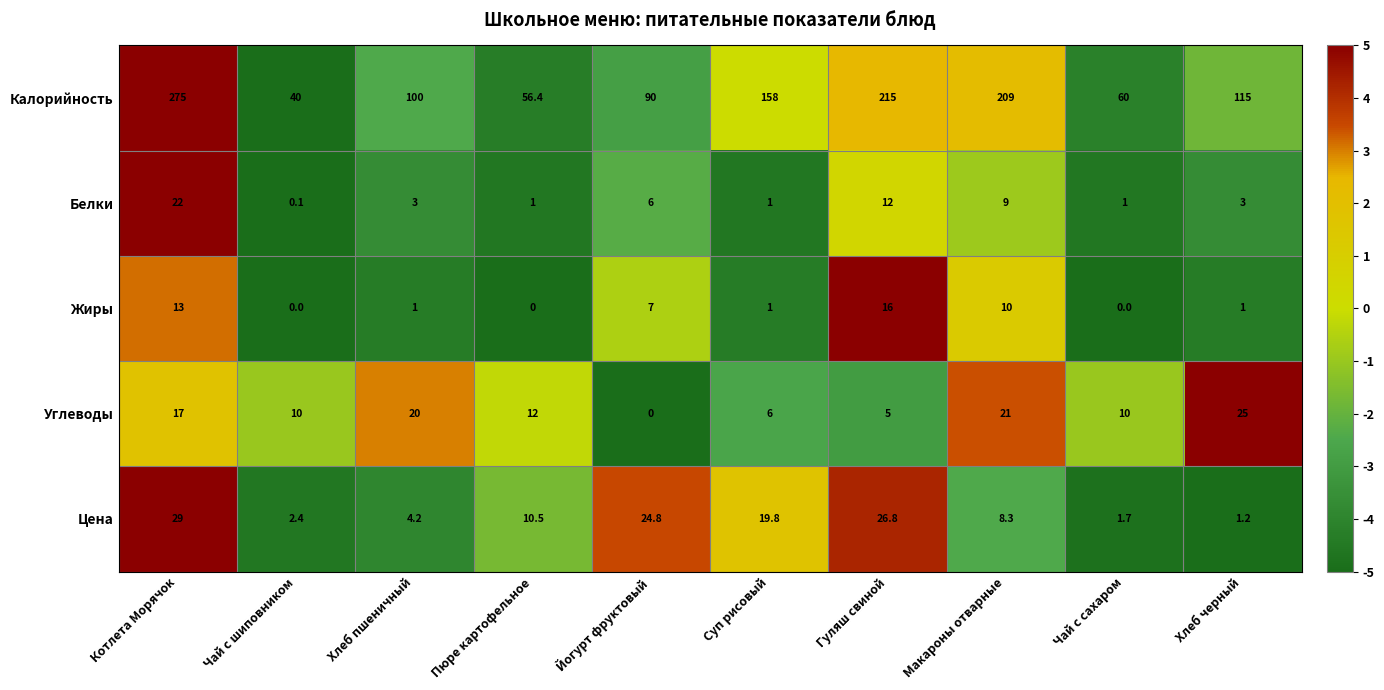

Which category has the highest value in the Жиры series?

Гуляш свиной